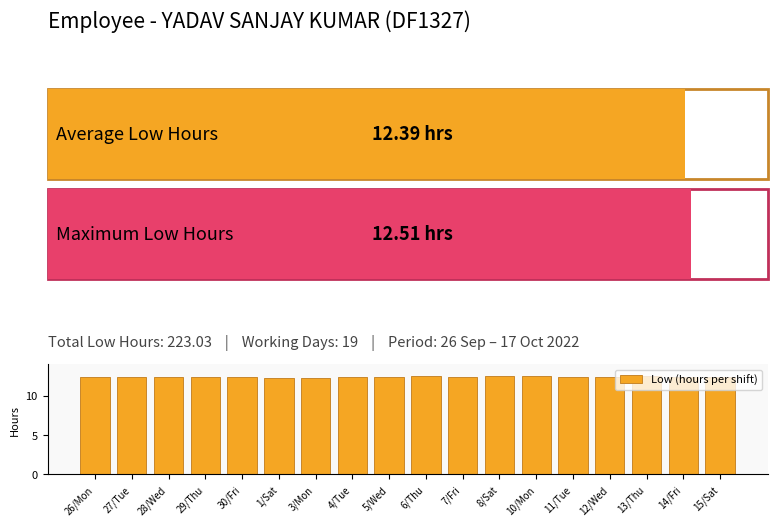

What is the ratio of the value at 5/Wed to the value at 15/Sat?

1.0